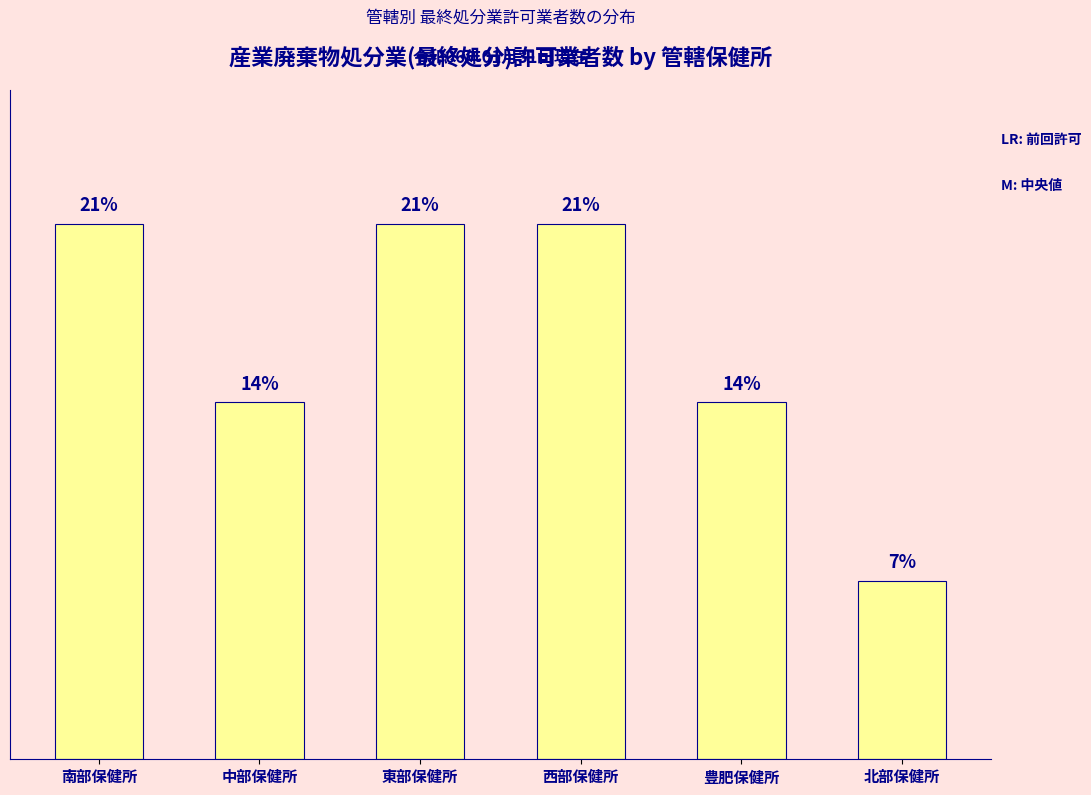

What is the label of the 6th bar from the right?

南部保健所